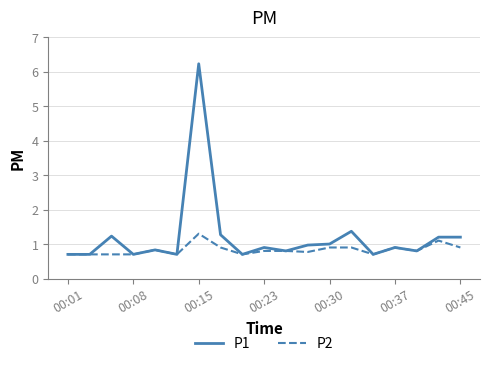

Reading left to right, extract all data points from this chart.

P1: 0.7	0.7	1.2	0.7	0.8	0.7	6.2	1.3	0.7	0.9	0.8	1.0	1.0	1.4	0.7	0.9	0.8	1.2	1.2
P2: 0.7	0.7	0.7	0.7	0.8	0.7	1.3	0.9	0.7	0.8	0.8	0.8	0.9	0.9	0.7	0.9	0.8	1.1	0.9